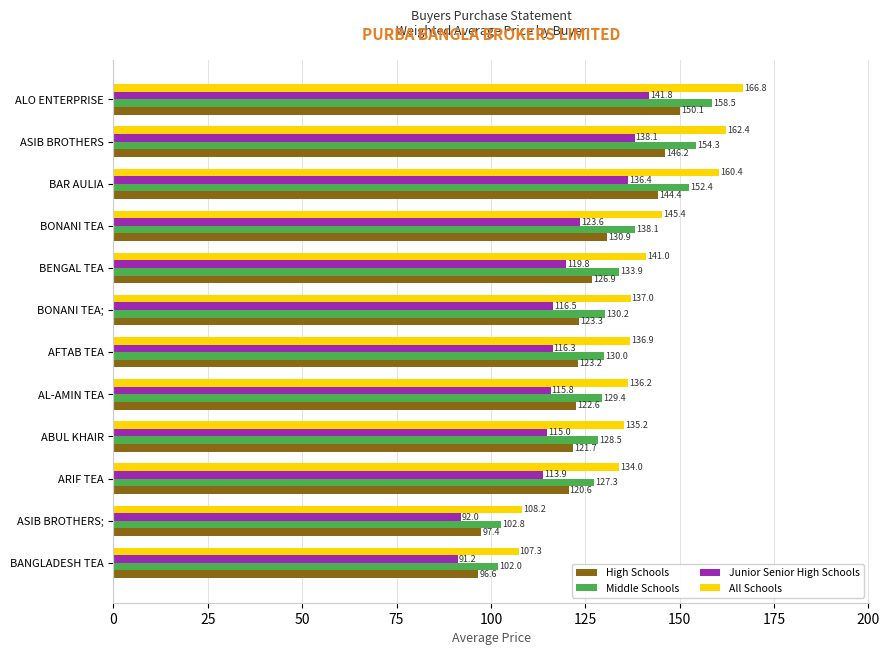

Read the Middle Schools value at ASIB BROTHERS.

154.3